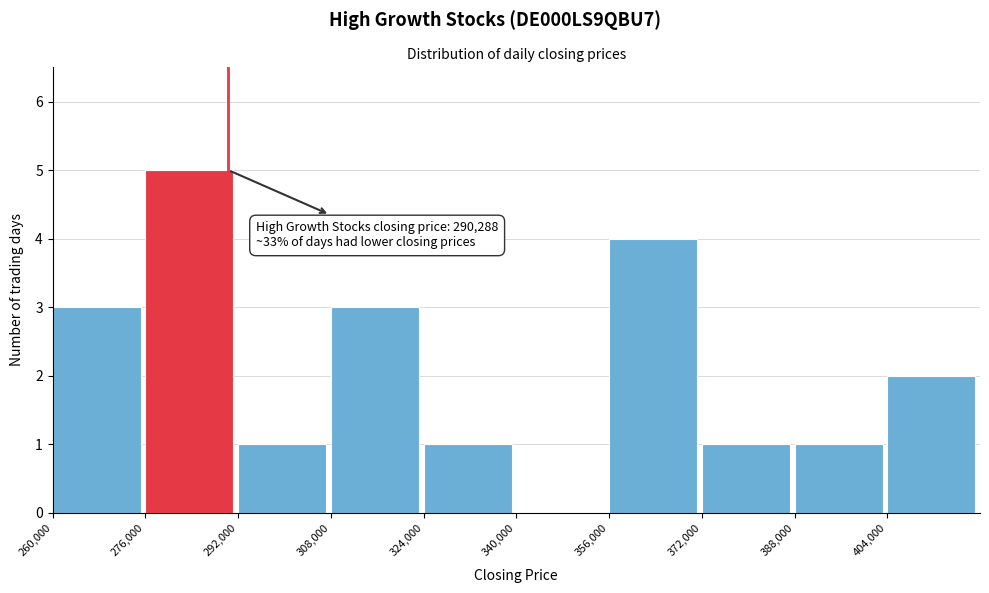

Which range on the x-axis has the tallest bar?

276000 to 292000